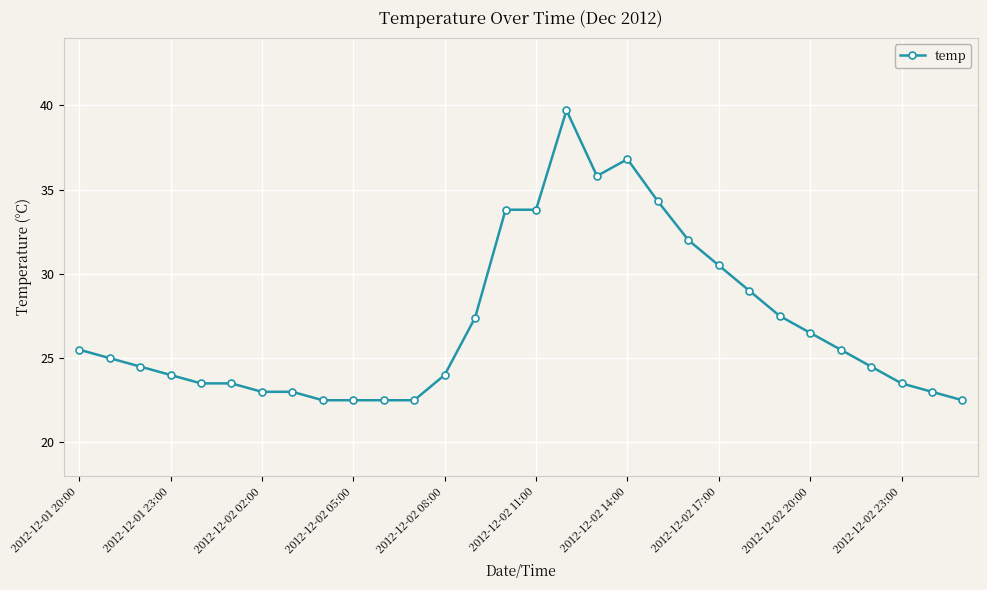

What is the minimum value shown in the chart?

22.5